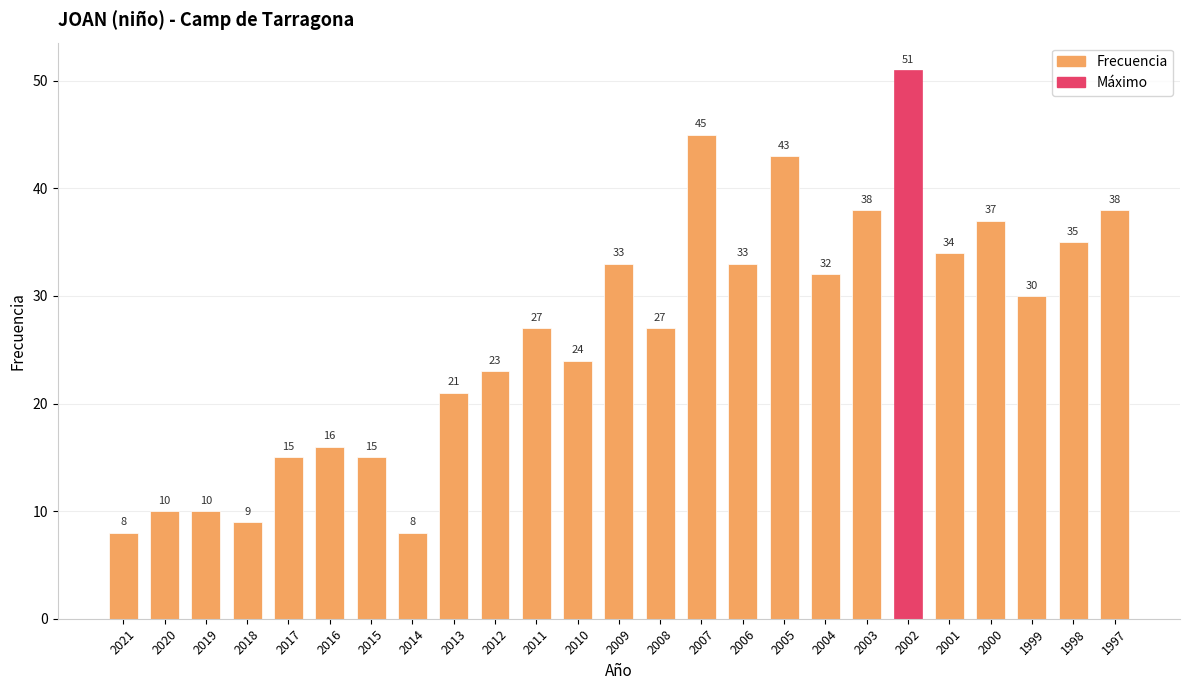

At which category does the chart reach its peak across all series?

2002